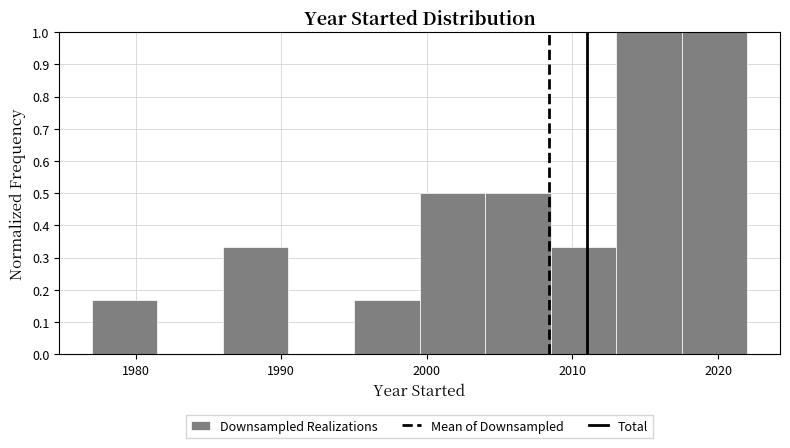

What is the height of the bar covering 2008.5 to 2013.0 on the x-axis? Neither the bar edges nor the heights are printed on the chart, so give them approximately, as read against the axes.

0.33